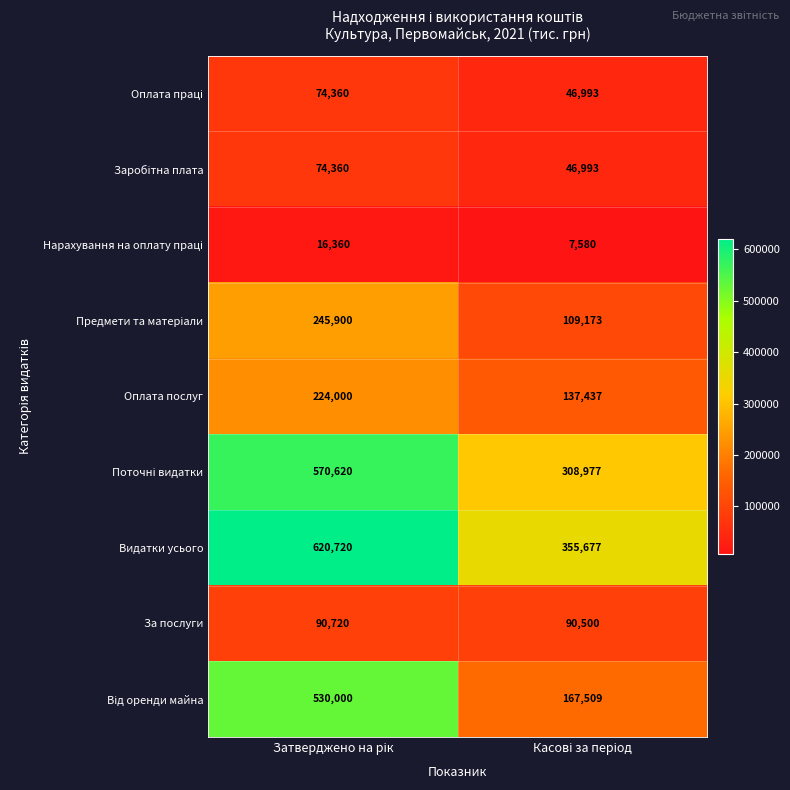

Count the number of data series in this chart.

9